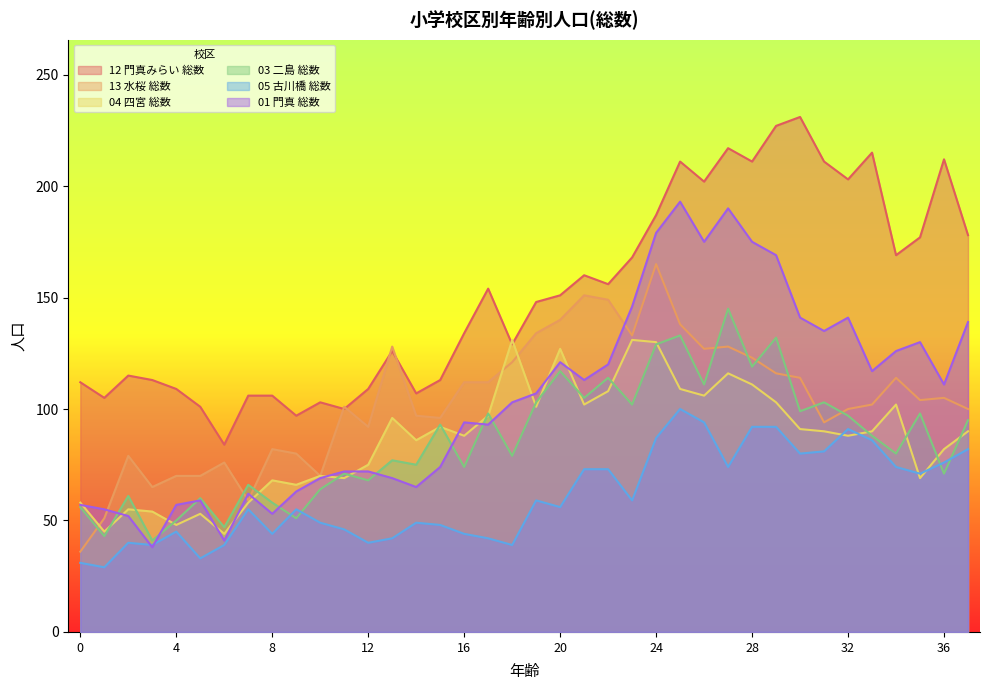

What is the value of the 03 二島 総数 point at the 2nd from the left?

43